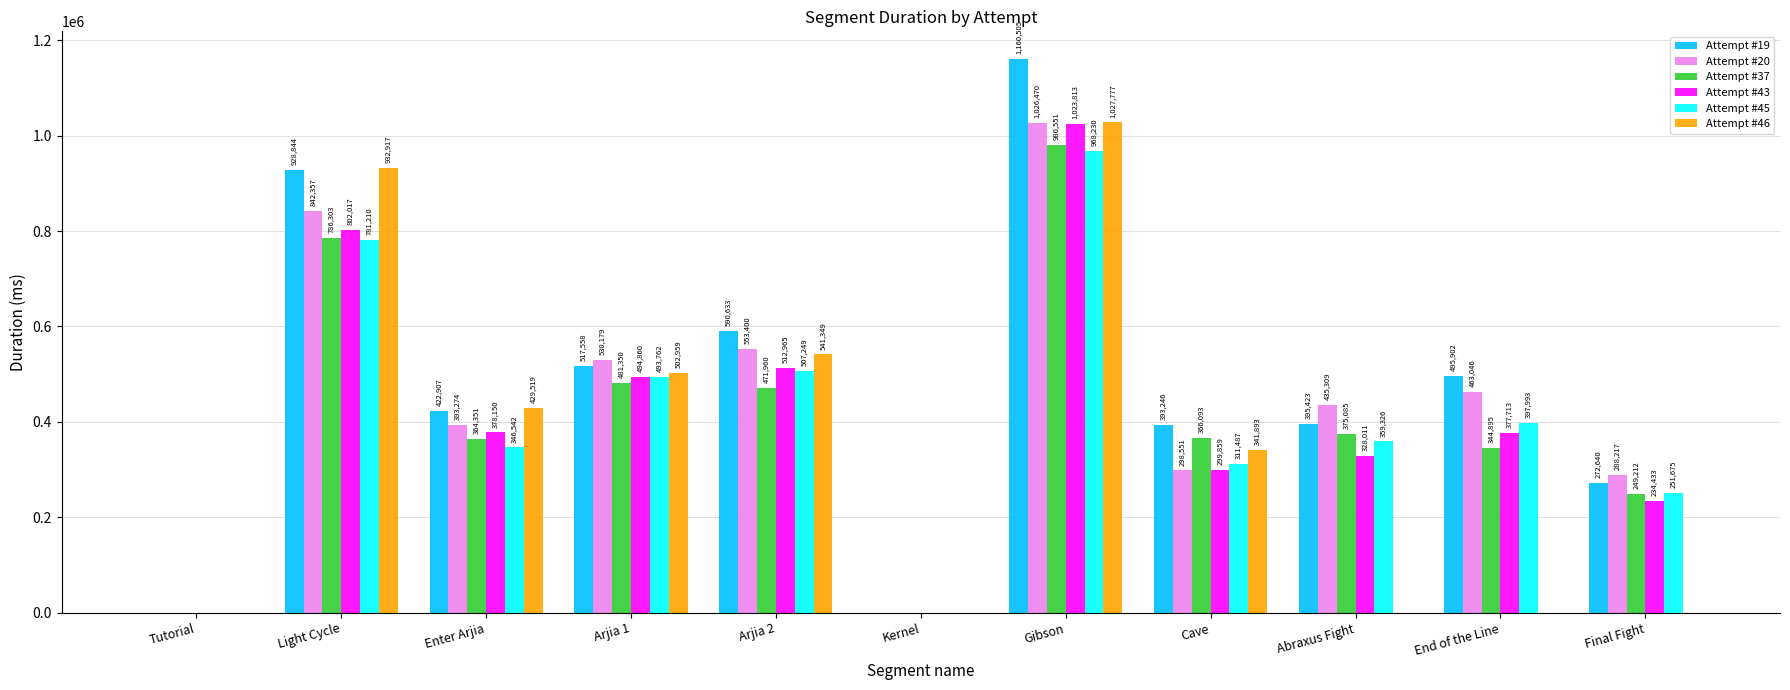

What is the sum of all Attempt #37 values?

4419800